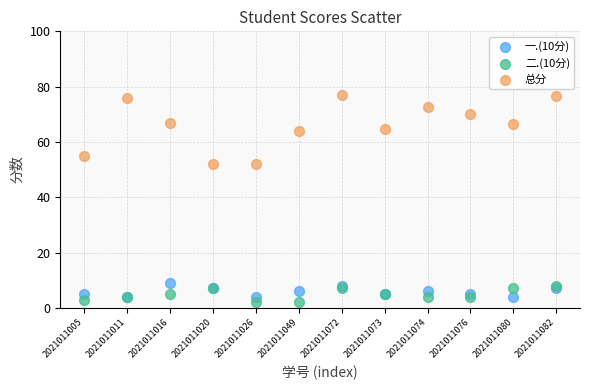

Which series contains the lowest Y value?

二.(10分)